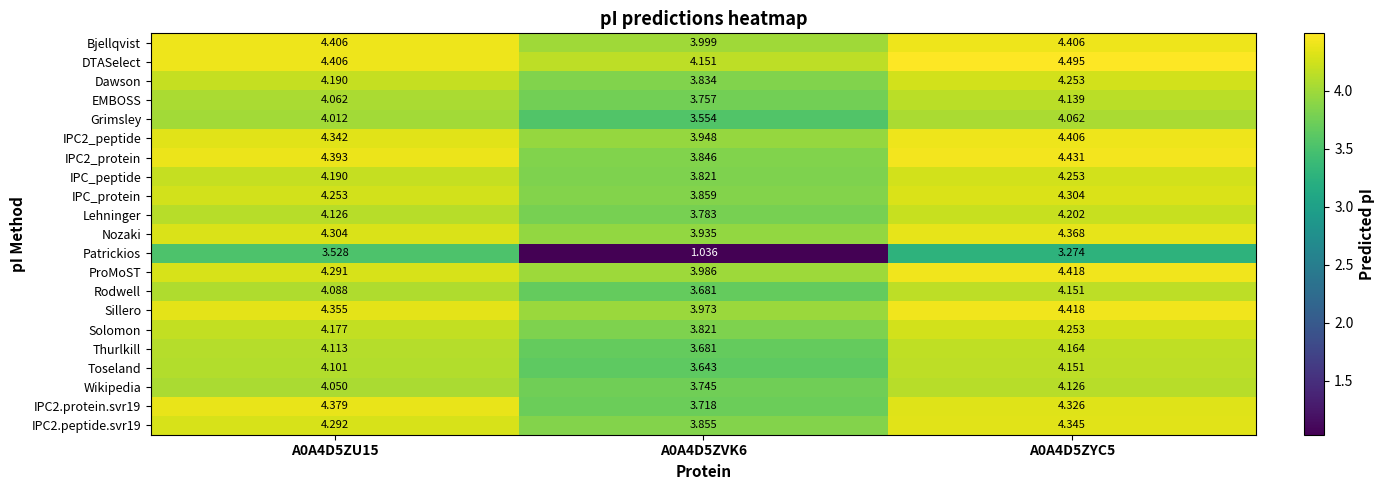

Which series has the largest total across all categories?

DTASelect